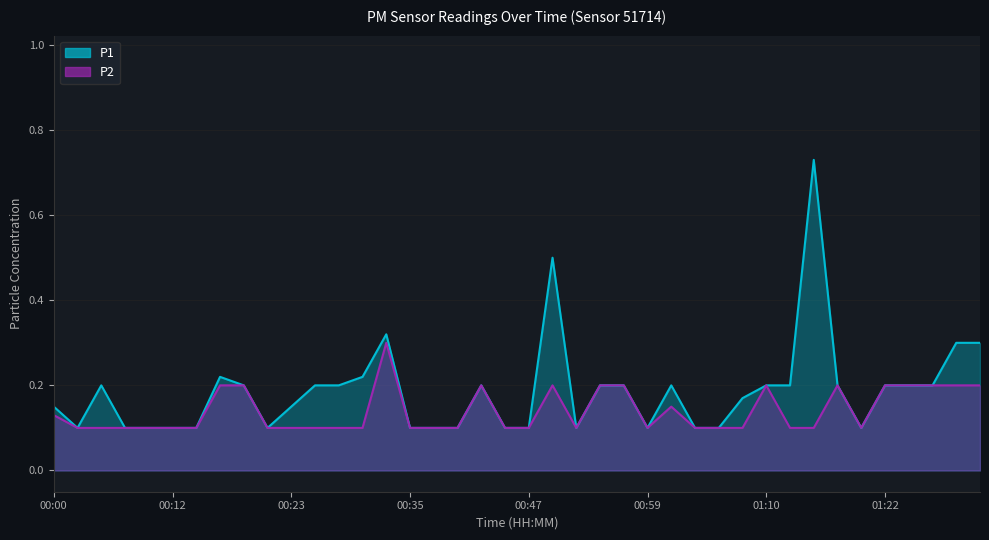

What is the label of the 2nd point from the right?

01:29